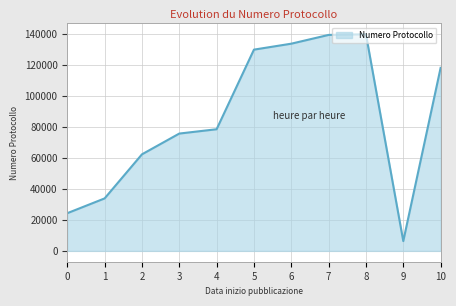

What is the sum of all values?

941596